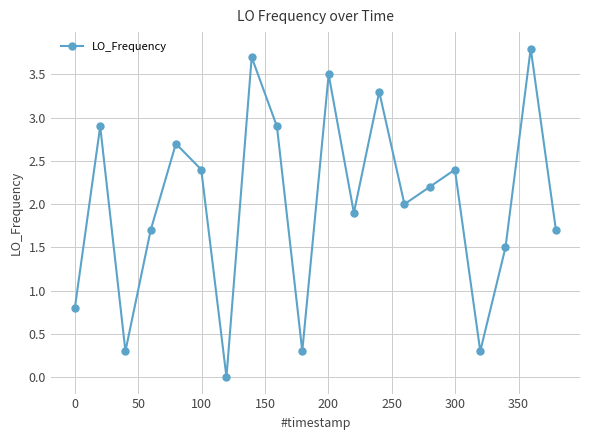

What is the sum of all values?

40.3